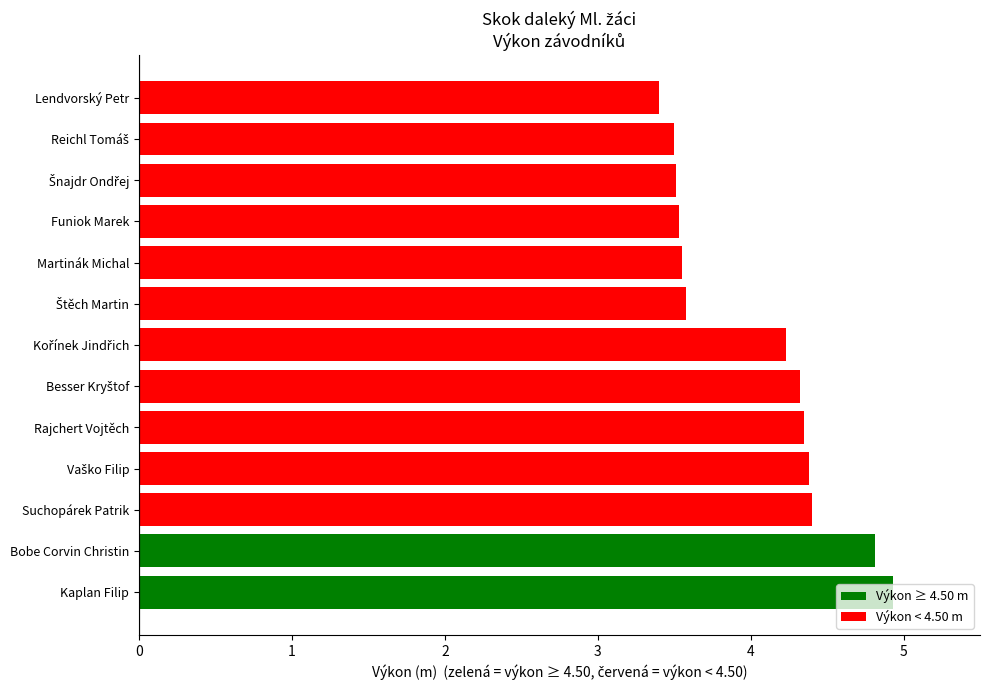

The value of Výkon ≥ 4.50 m at 2 is 0.0. True or false?

True